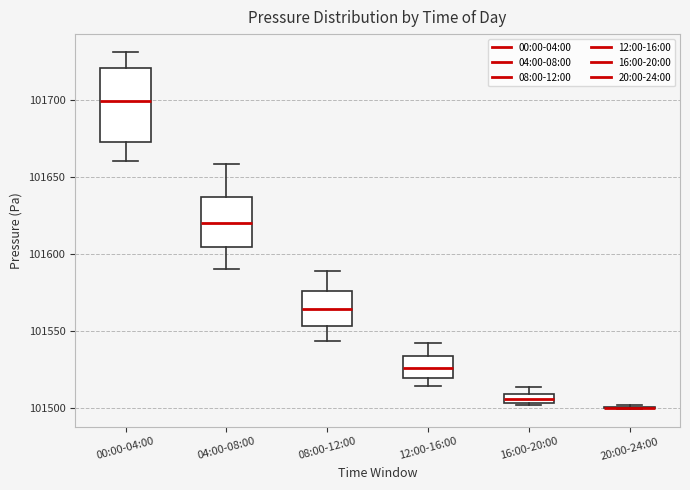

Where is the lower edge of the box for 08:00-12:00 on the y-axis? The values are not printed on the chart, so give them approximately, as read against the axis.

101555